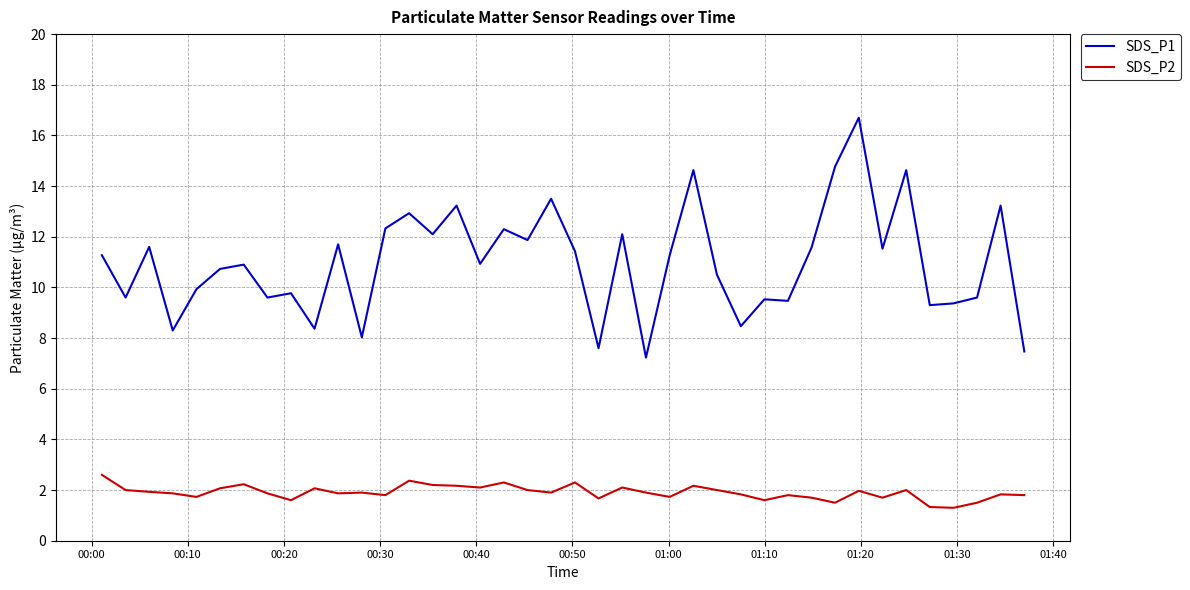

In SDS_P1, how many points are lower than both neighbors (excluding endpoints)?

14